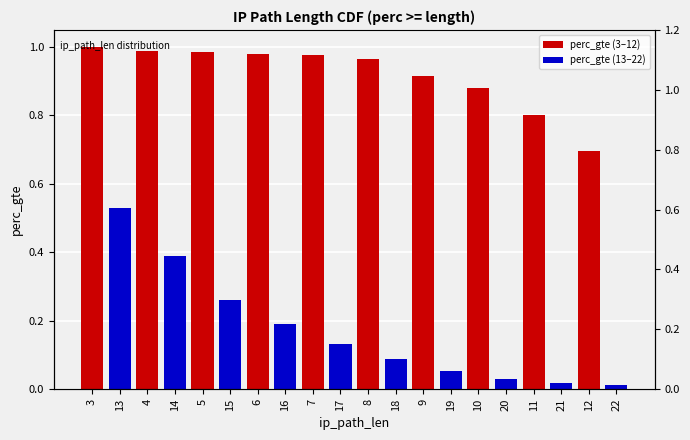

Rank the series by their maximum value, from highest to lowest.

perc_gte (3–12), perc_gte (13–22)